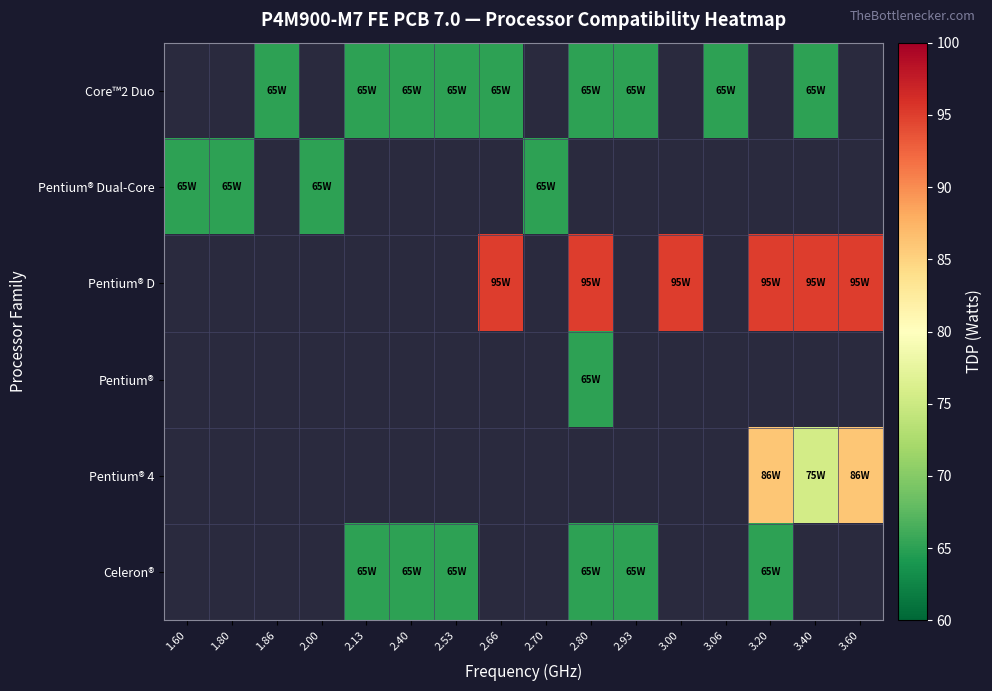

Between 1.60 and 1.80, which series saw the biggest shift?

Pentium® Dual-Core